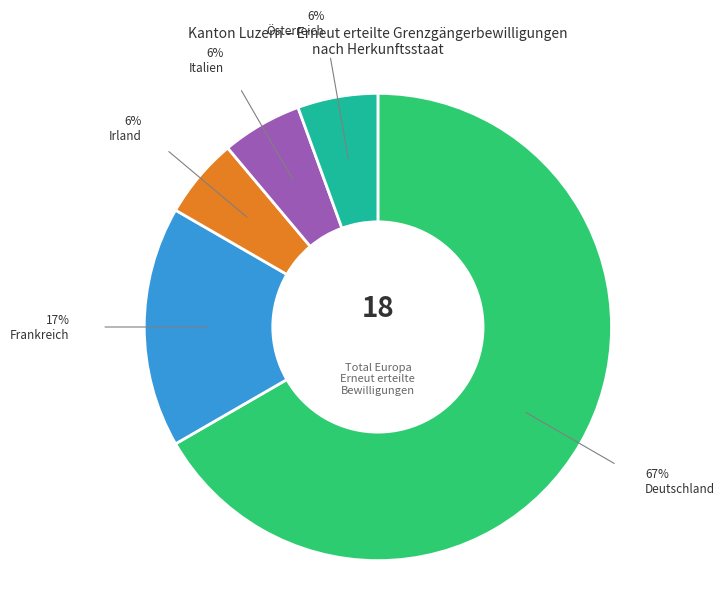

How many segments does this pie chart have?

5